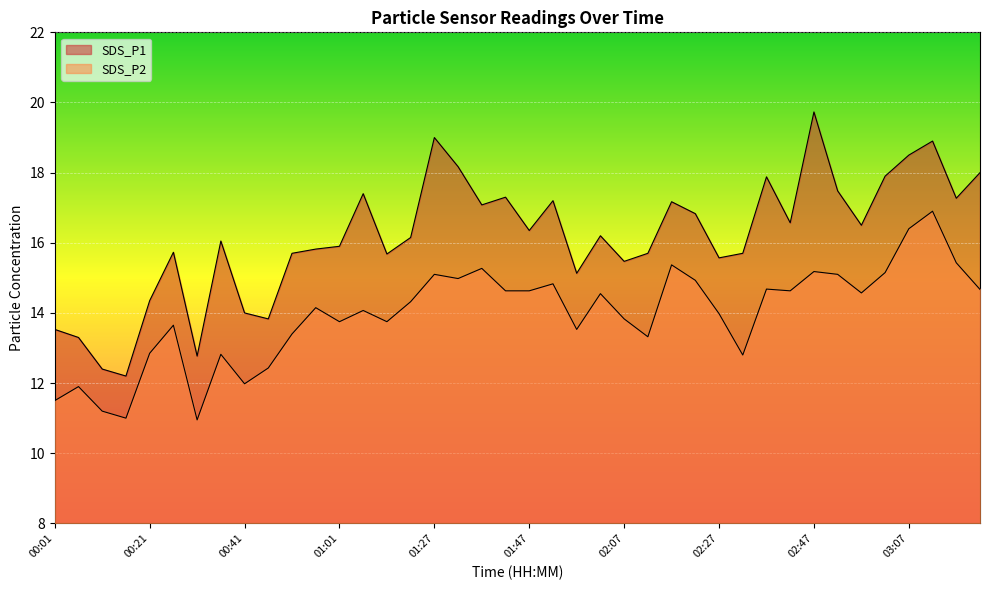

What is the highest value of the SDS_P2 series?

16.9